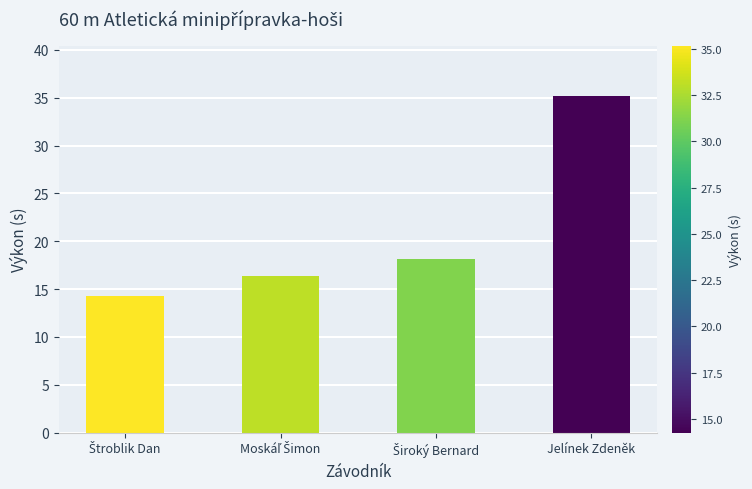

Read the value at Jelínek Zdeněk.

35.2